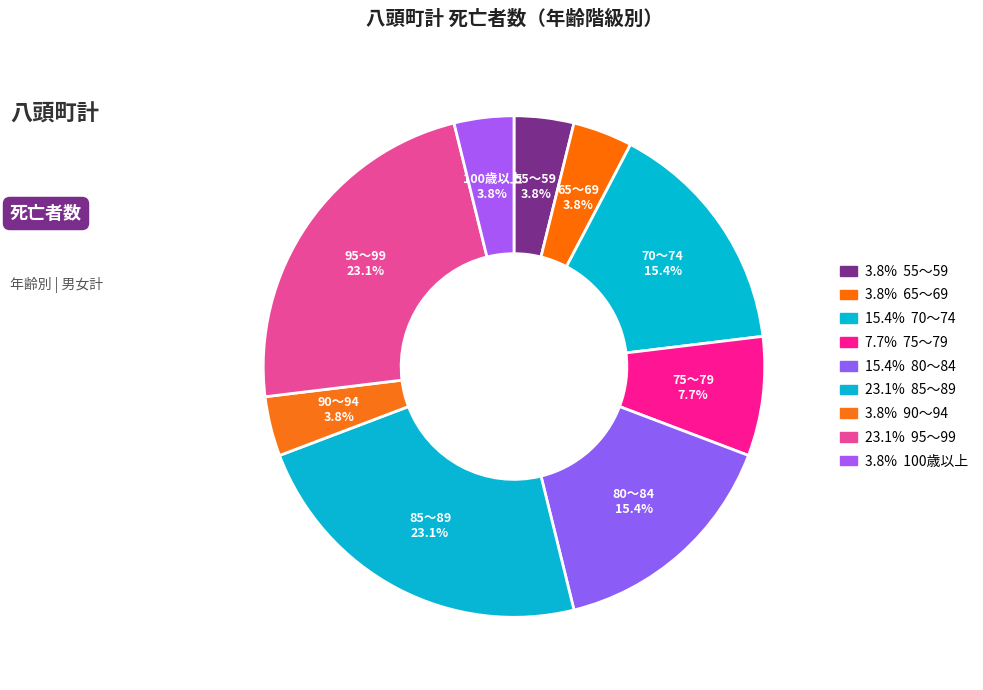

Is there any slice that represents more than half of the pie?

No